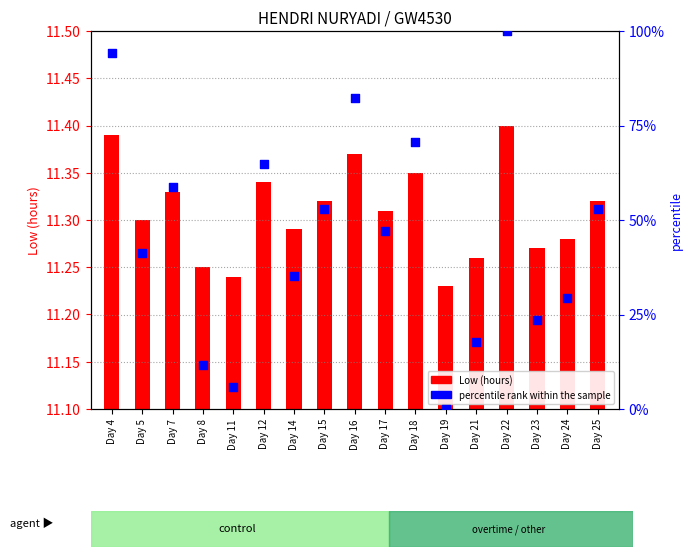

At which category is the sum across all series the highest?

Day 22